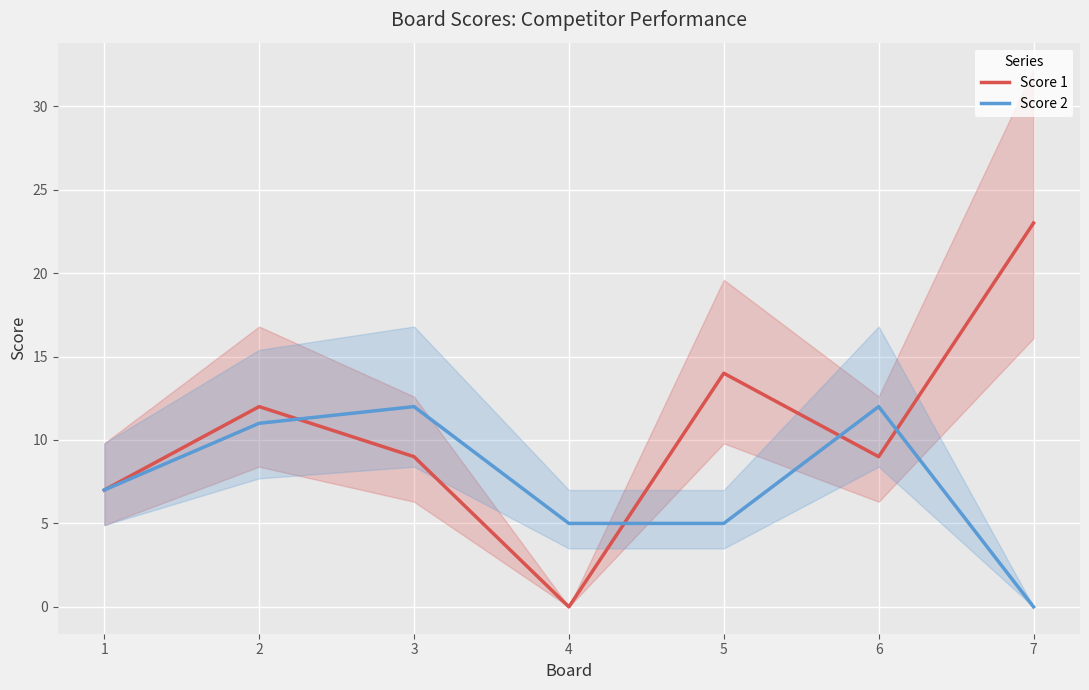

What is the greatest value displayed?

23